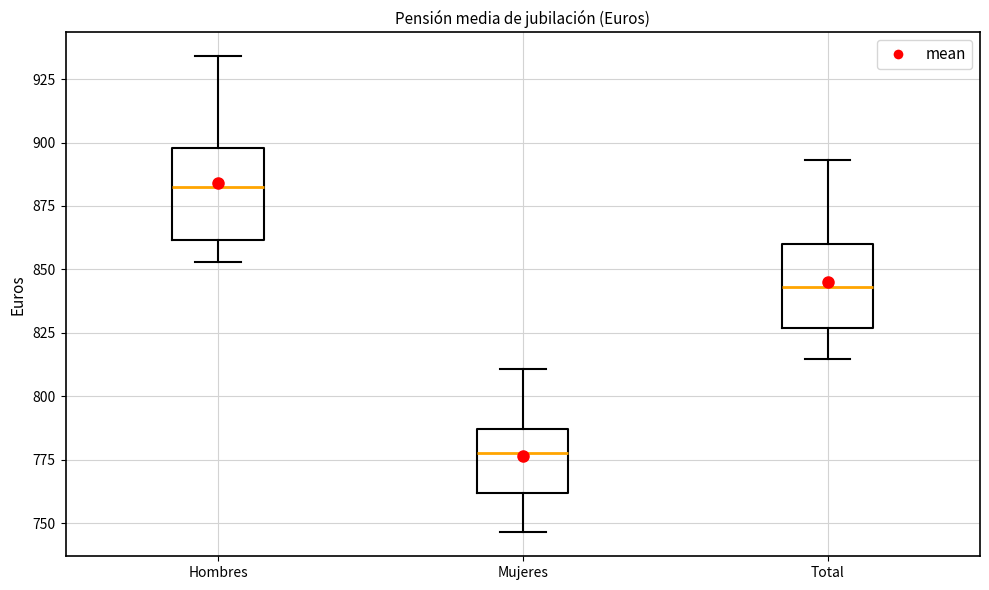

Reading left to right, read every box against the y-axis: the position of its median line, the range the box covers, and the ends of its whiskers. The values are not printed on the chart, so give them approximately, as read against the axis.

Hombres: median 885, box 860 to 900, whiskers 855 to 935
Mujeres: median 780, box 760 to 785, whiskers 745 to 810
Total: median 845, box 825 to 860, whiskers 815 to 895